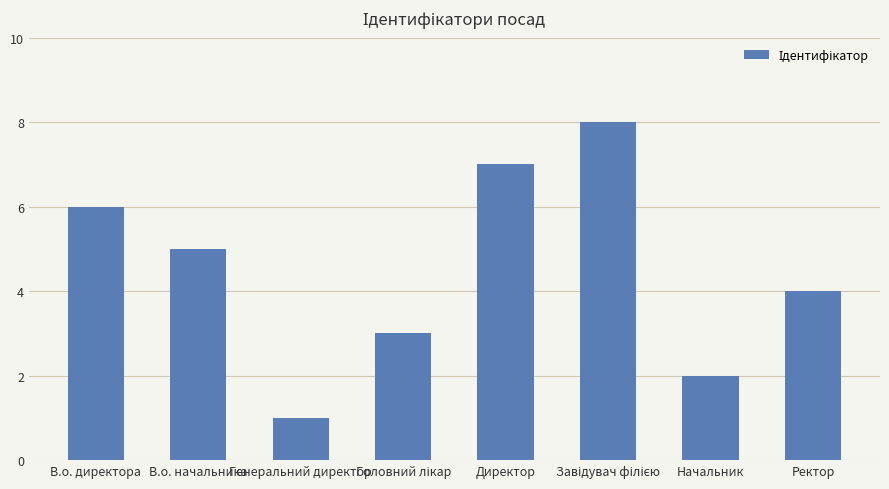

What is the value of the 8th bar from the left?

4